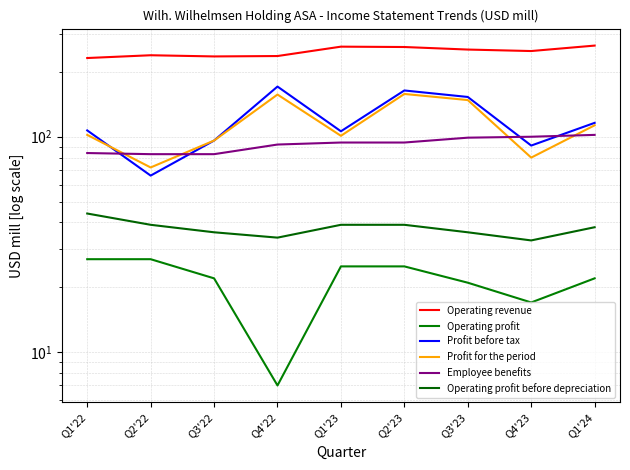

Between Q4'22 and Q4'23, which series saw the biggest shift?

Profit before tax